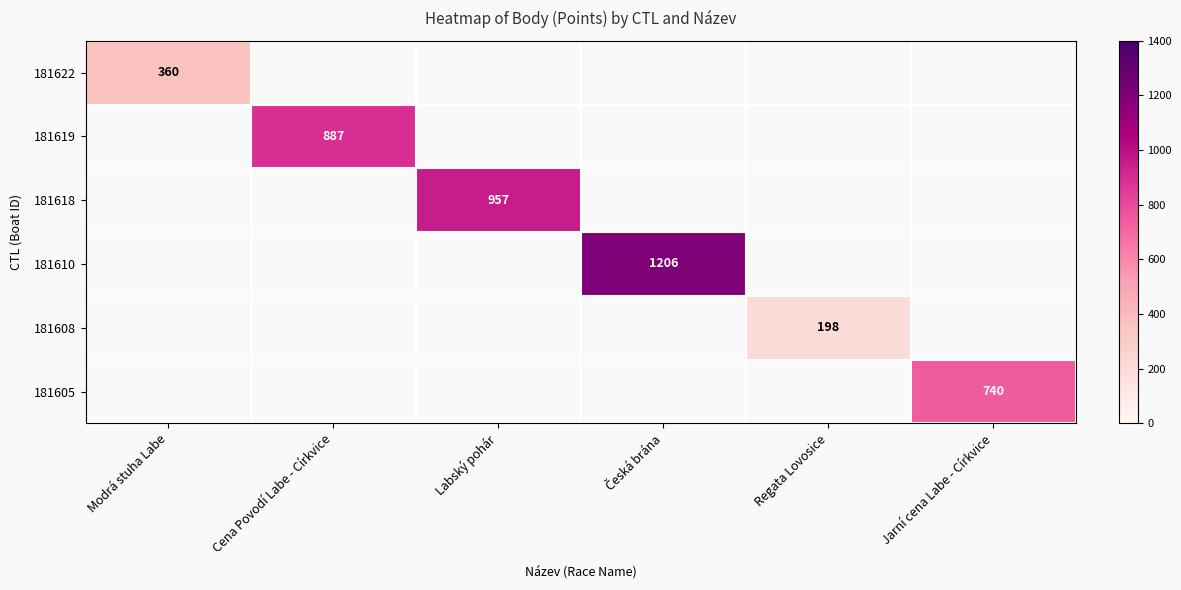

The 181608 series shows 198 at Regata Lovosice. True or false?

True